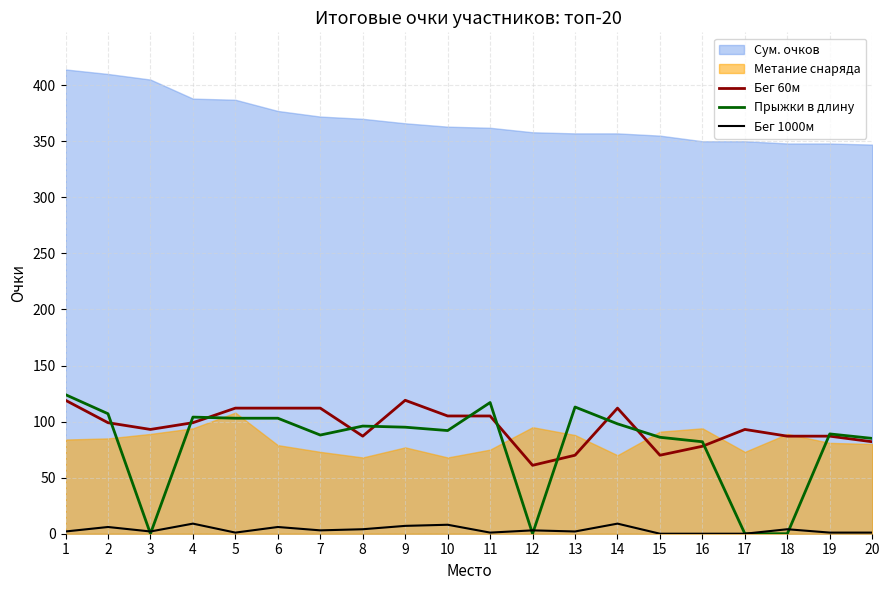

What is the value of the Бег 1000м point at the 12th from the left?

3